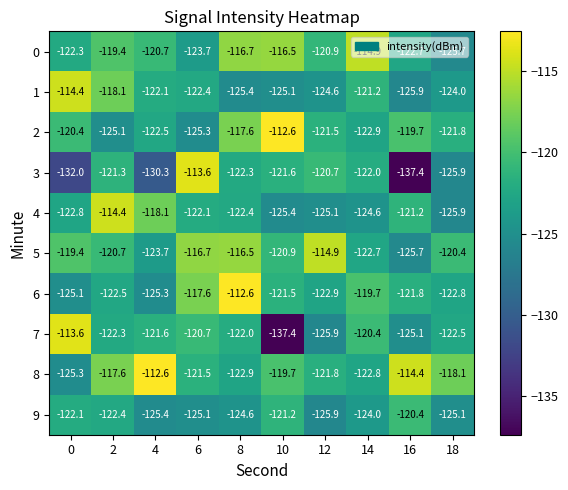

What value does the 9 series have at 10?

-121.2